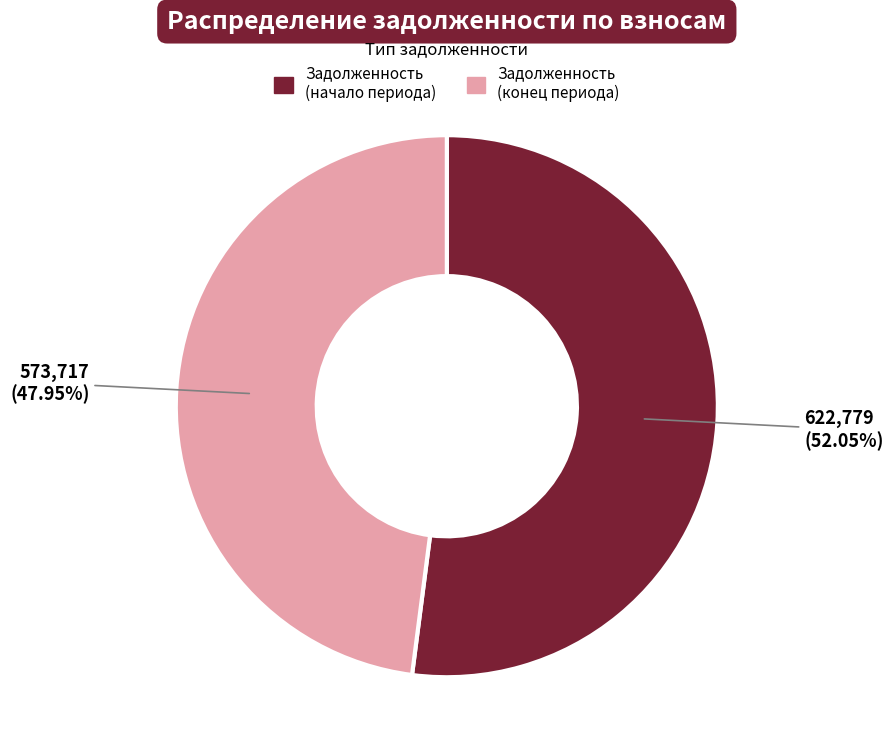

Does any single category account for the majority?

Yes